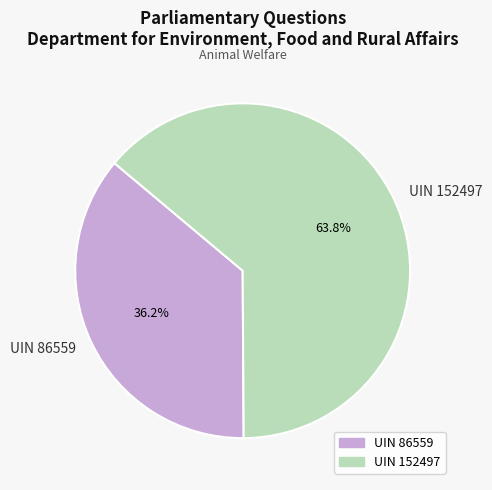

To the nearest percent, what percentage of the pie is UIN 86559?

36%